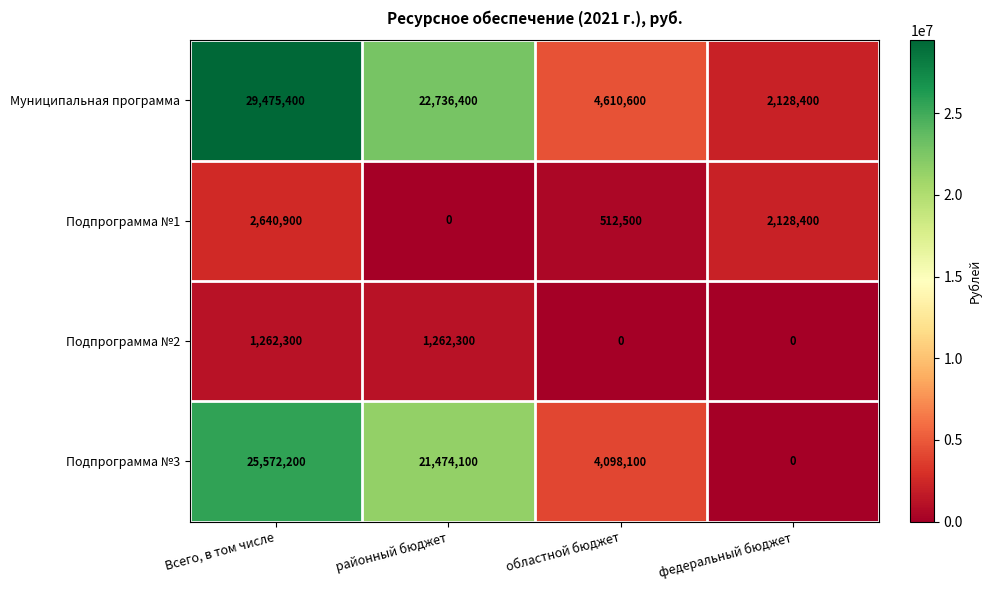

What is the difference between the second highest and minimum values in the Подпрограмма №3 series?

21474100